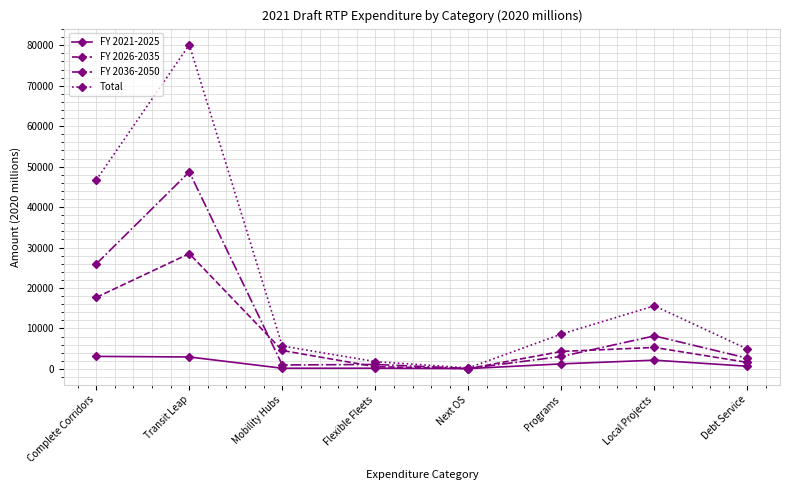

True or false: FY 2026-2035 has more than 1 interior local peaks.

True